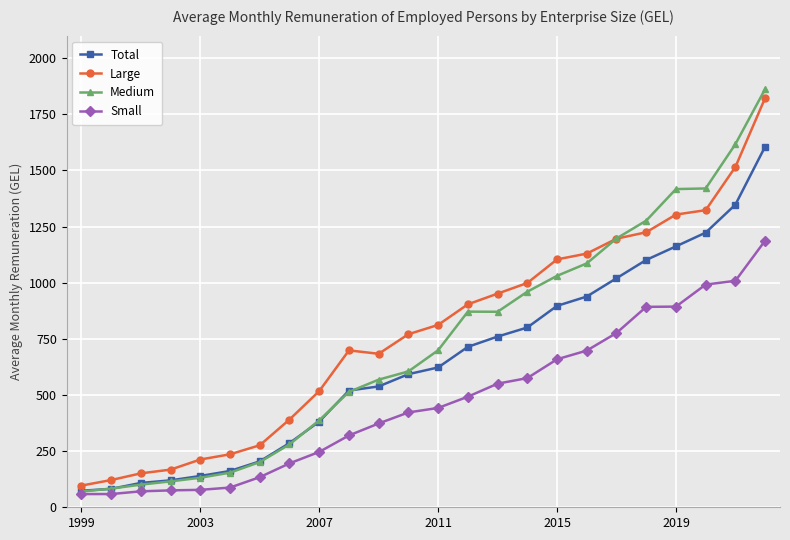

Which series has the largest range (max minus min)?

Medium